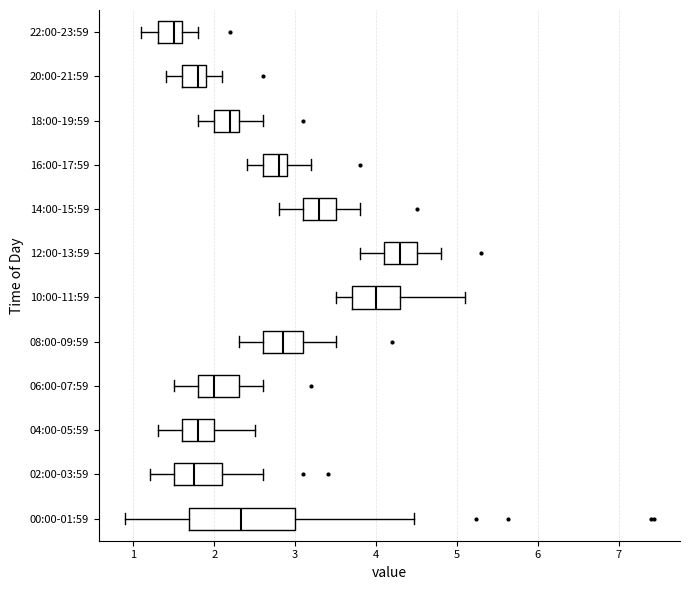

Which box has the furthest to the right median line?

12:00-13:59